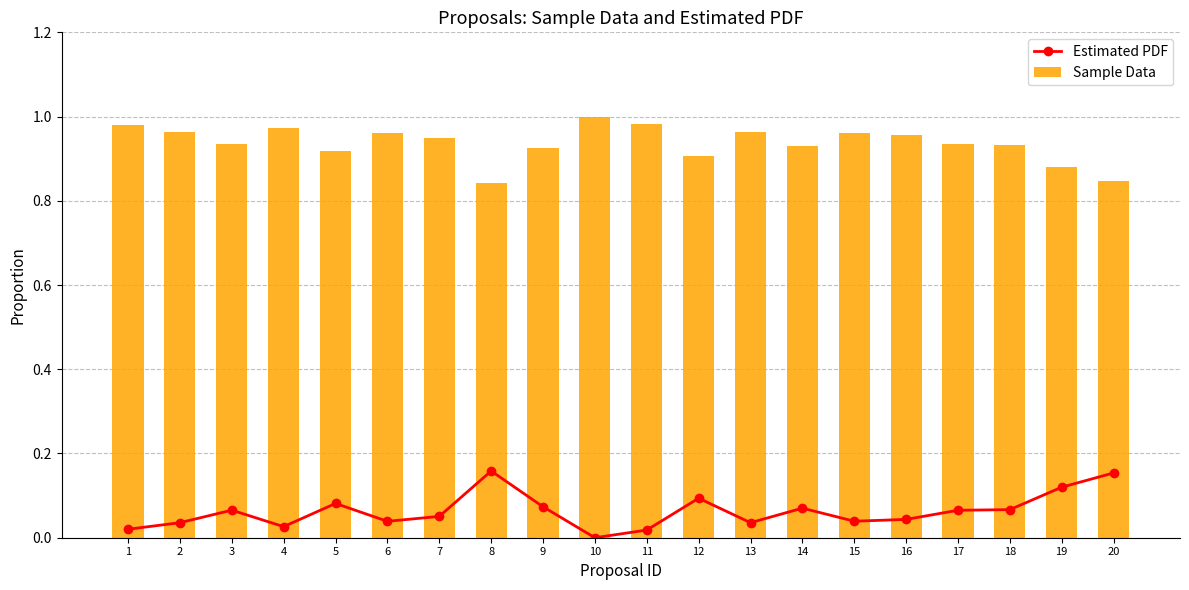

What is the spread (max minus min) of values at 7?

0.9